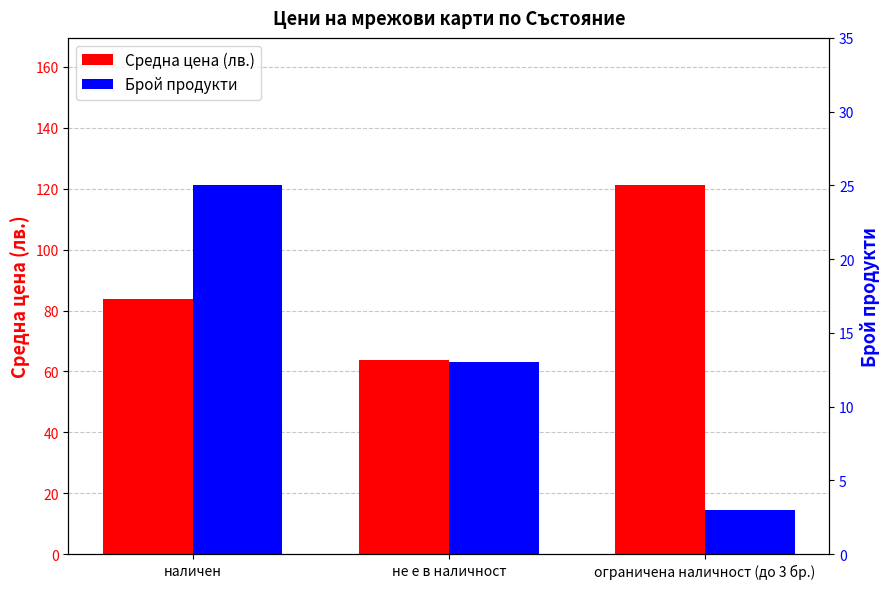

At не е в наличност, list the series in order from smallest to largest.

Брой продукти, Средна цена (лв.)